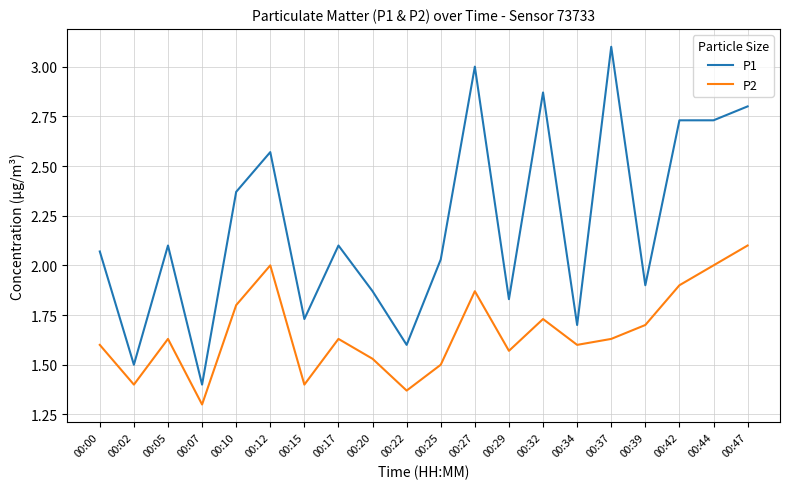

True or false: P1 and P2 cross at least once.

False